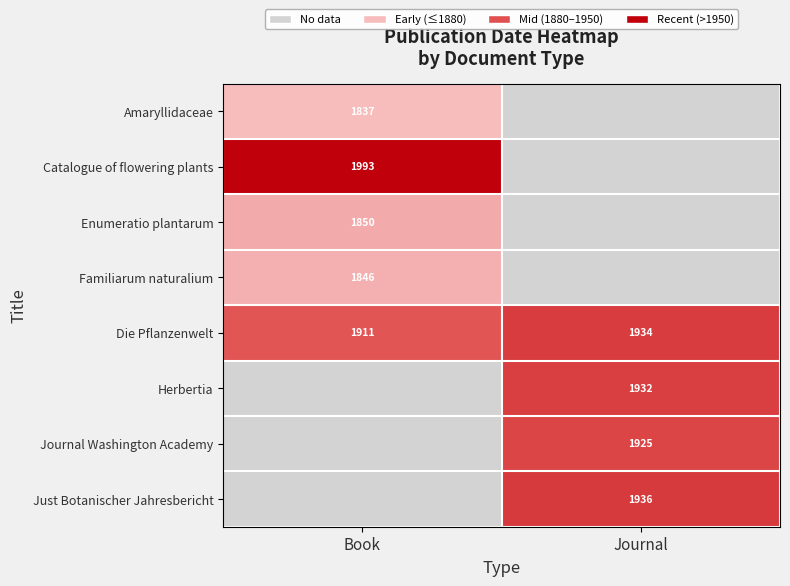

What is the difference between the Die Pflanzenwelt values at Journal and Book?

23